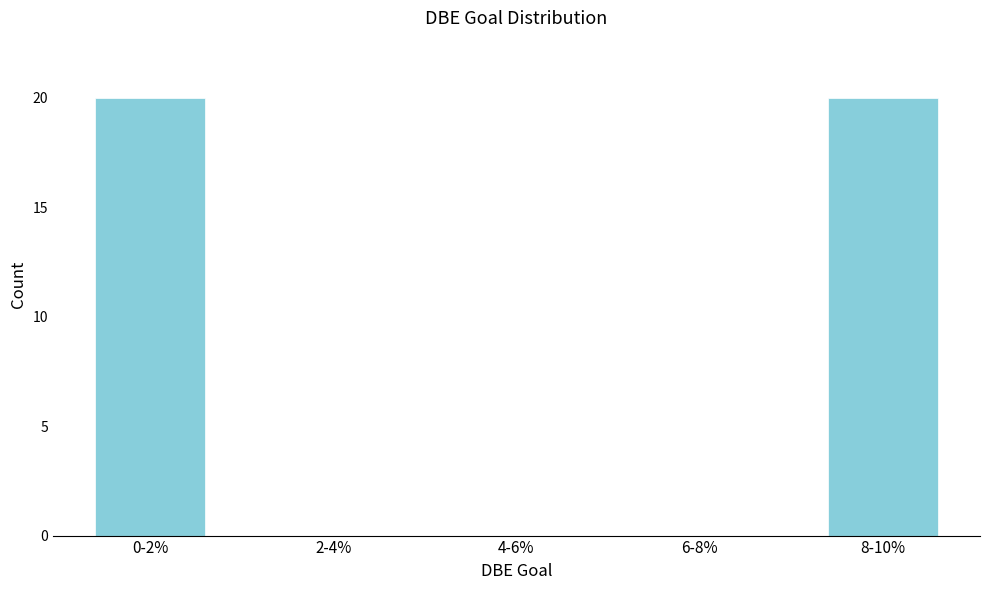

Reading left to right, what are all the values shown in this chart?

0-2%=20	2-4%=0	4-6%=0	6-8%=0	8-10%=20